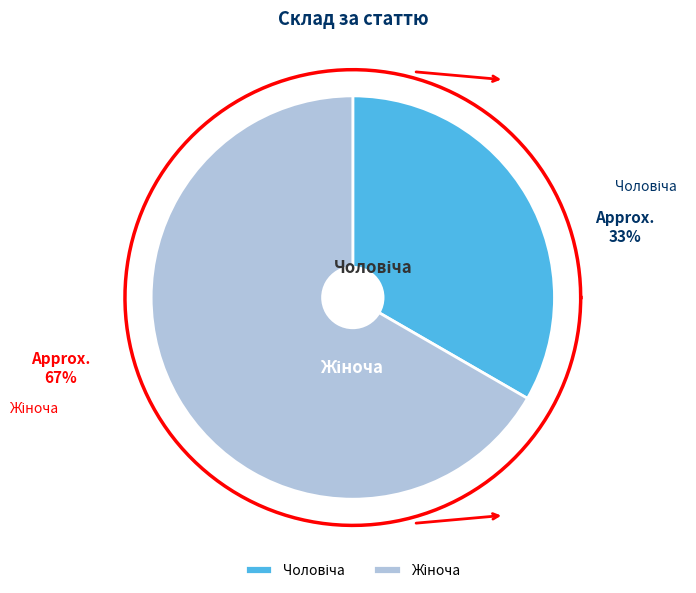

The Жіноча slice represents 52% of the pie. True or false?

False